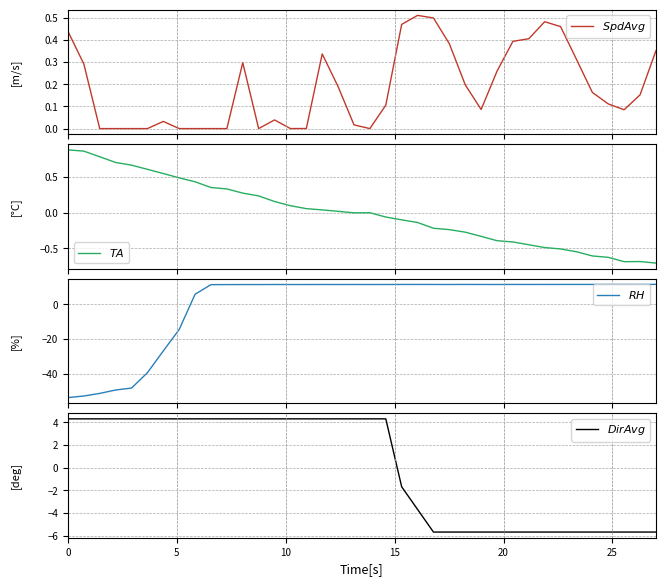

What is the minimum value shown in the chart?

-53.7